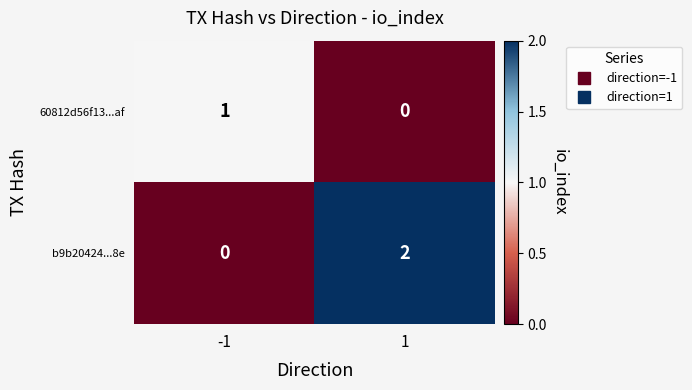

Reading left to right, transcribe all the data shown in this chart.

60812d56f13...af: -1=1	1=0
b9b20424...8e: -1=0	1=2